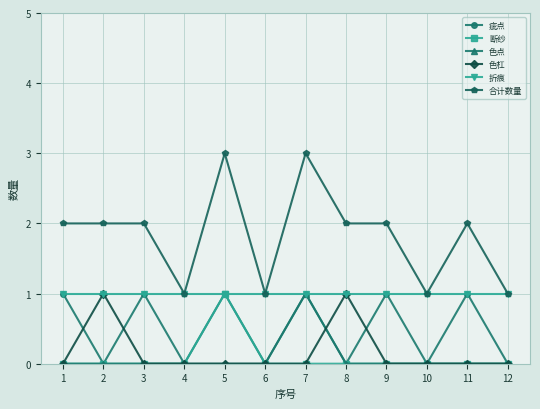

True or false: 合计数量 and 色点 intersect in this chart.

False